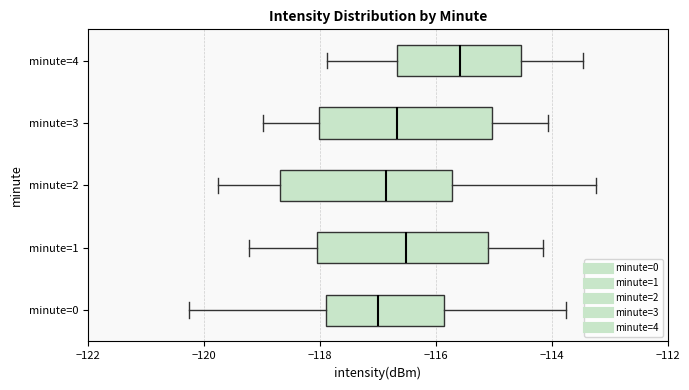

Reading bottom to top, transcribe this box plot: for each box, give where its median line is, the range the box spans, and where its two whiskers end, as read against the x-axis. The values are not printed on the chart, so give them approximately, as read against the axis.

minute=0: median -117.0, box -117.8 to -115.8, whiskers -120.2 to -113.8
minute=1: median -116.6, box -118.0 to -115.0, whiskers -119.2 to -114.2
minute=2: median -116.8, box -118.6 to -115.8, whiskers -119.8 to -113.2
minute=3: median -116.6, box -118.0 to -115.0, whiskers -119.0 to -114.0
minute=4: median -115.6, box -116.6 to -114.6, whiskers -117.8 to -113.4